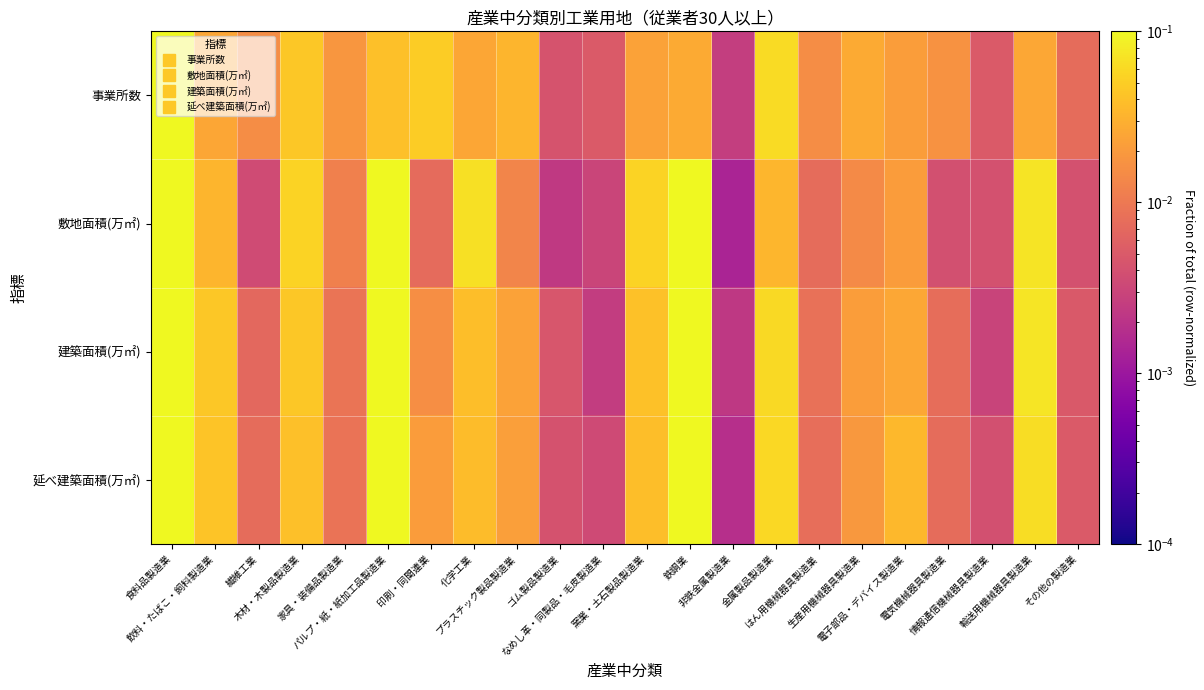

Between 食料品製造業 and はん用機械器具製造業, which is larger?

食料品製造業